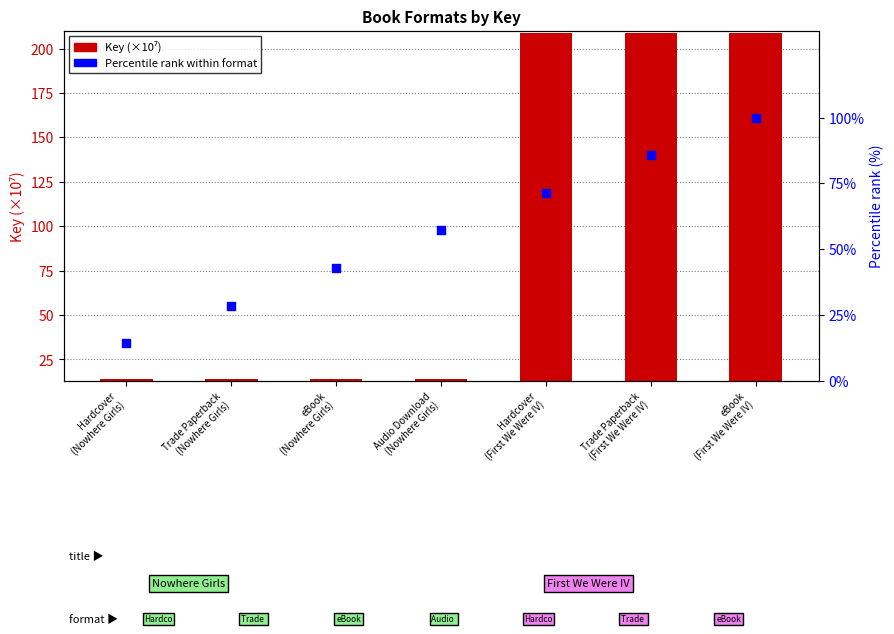

Which series has the widest spread of Y values?

Key (×10⁷)